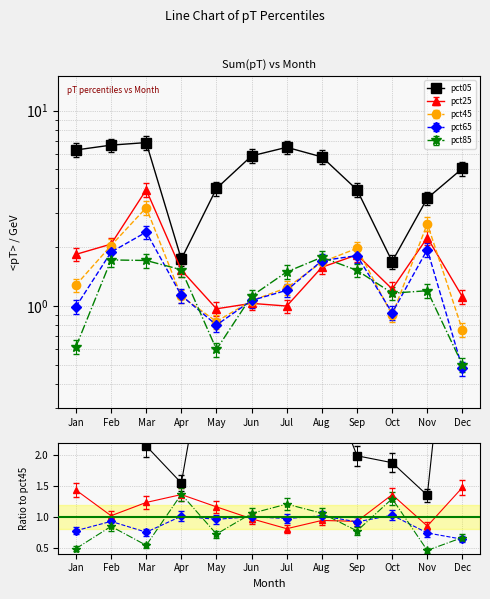

Which series has the largest range (max minus min)?

pct05